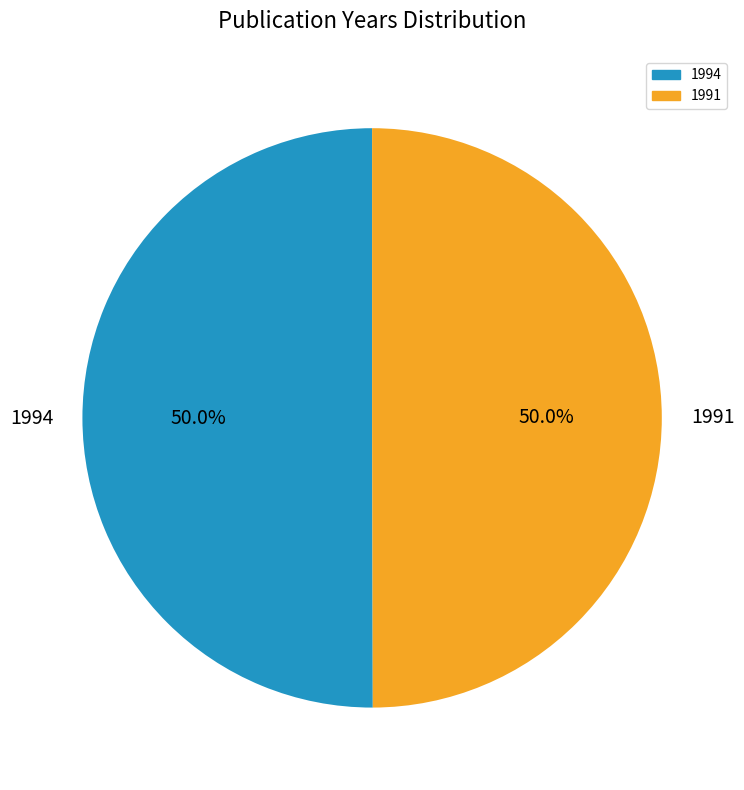

What is the ratio of the value at 1991 to the value at 1994?

1.0